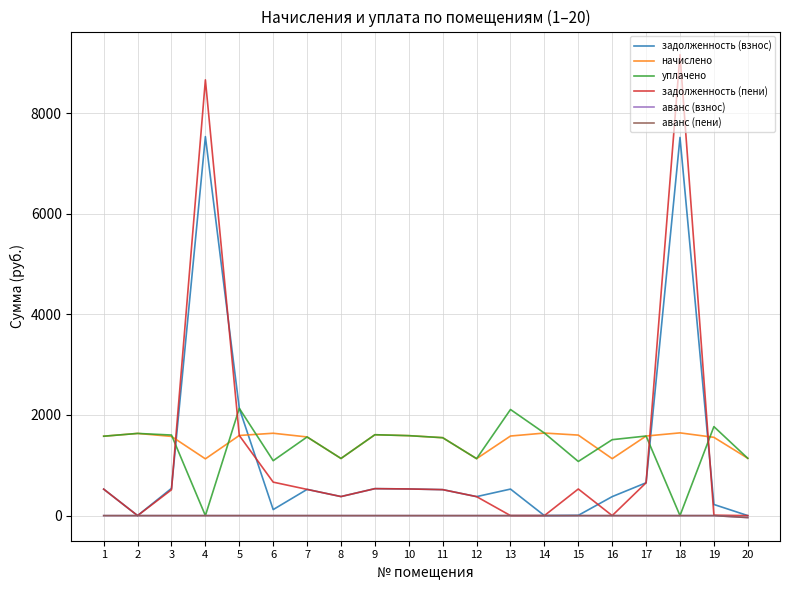

Which series has the largest range (max minus min)?

задолженность (пени)